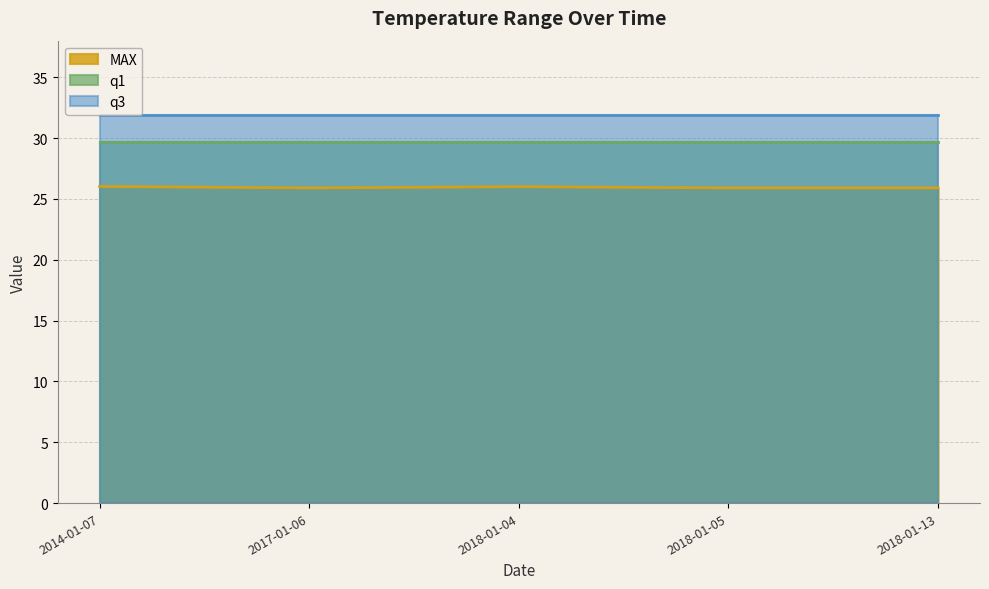

The q1 series shows 29.7 at 2018-01-05. True or false?

True